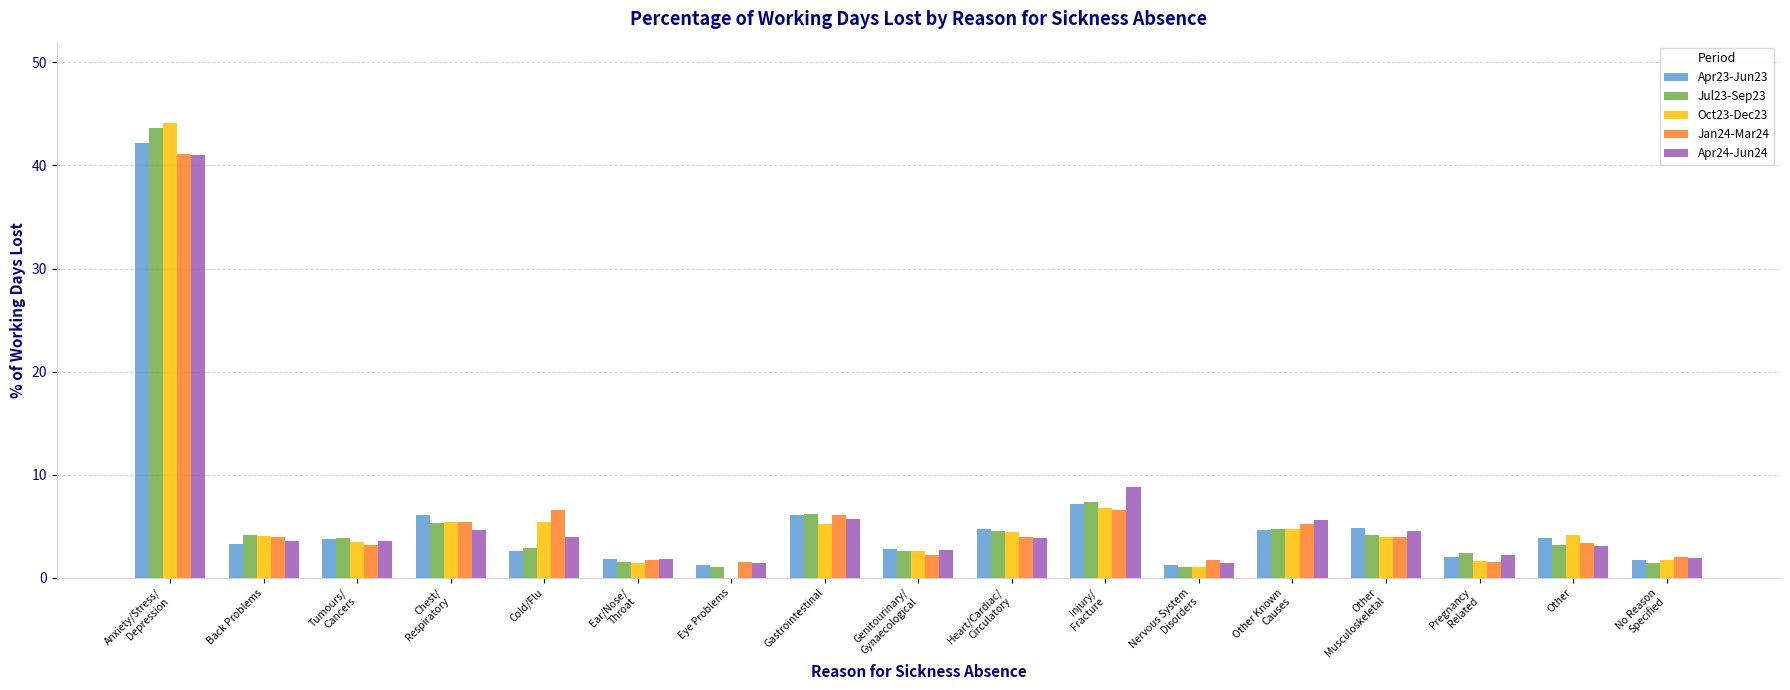

Is it true that Jan24-Mar24 equals 1.7 at Ear/Nose/
Throat?

True